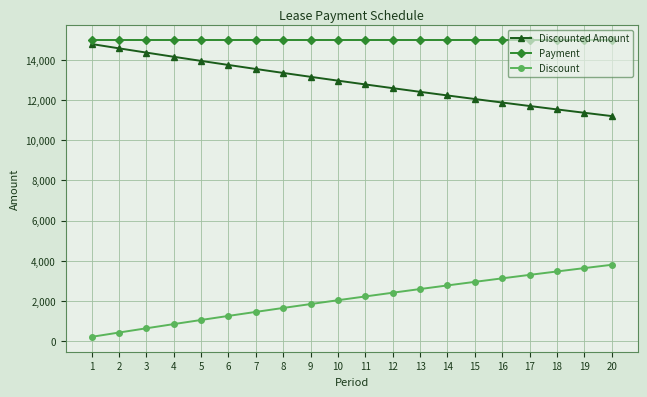

The value of Discount at 20 is 3802.6. True or false?

True